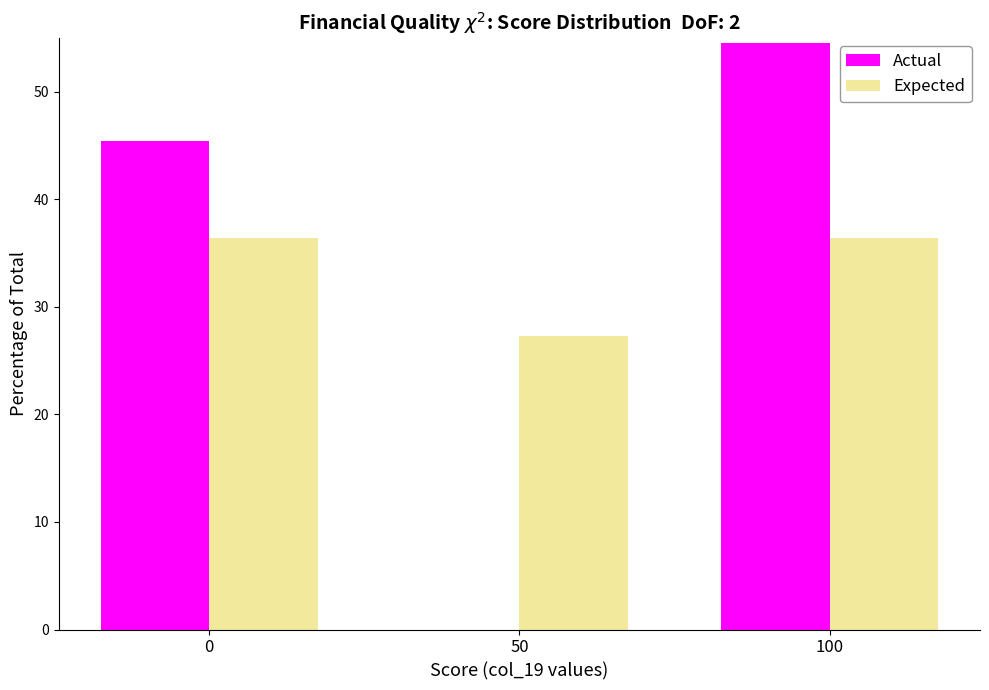

Reading left to right, list all the values displayed in this chart.

Actual: 0=45.5	50=0.0	100=54.5
Expected: 0=36.4	50=27.3	100=36.4